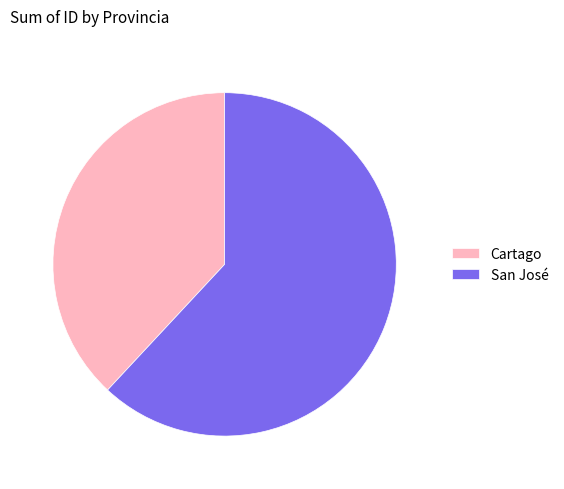

The San José slice represents 62% of the pie. True or false?

True